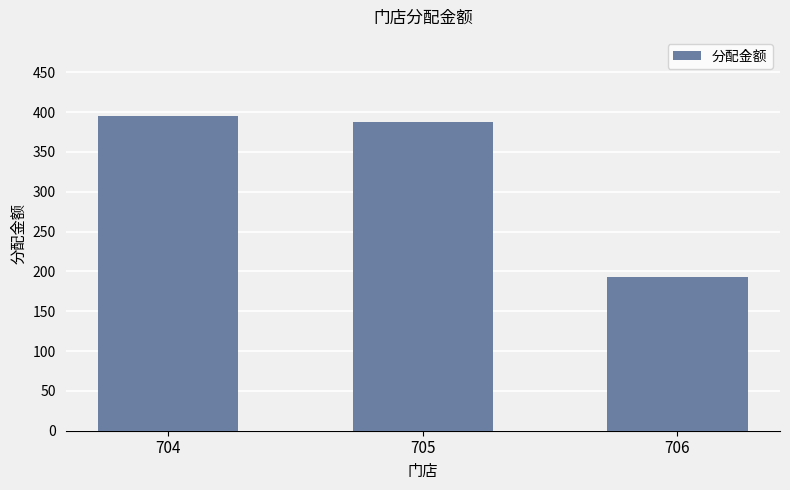

Which label corresponds to the largest value in the chart?

704